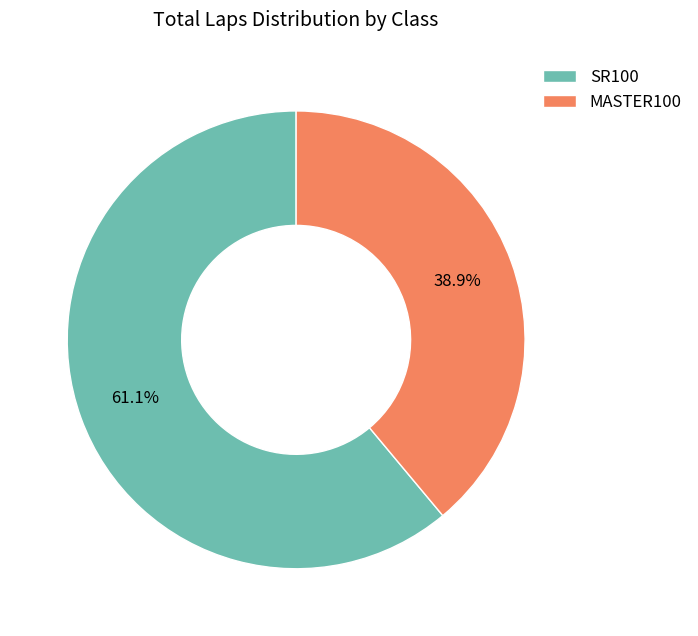

What percentage is NOT represented by SR100?

38.9%